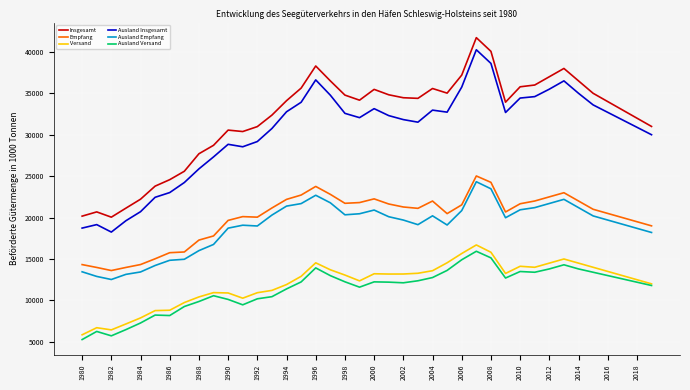

True or false: Ausland Versand and Empfang intersect in this chart.

False